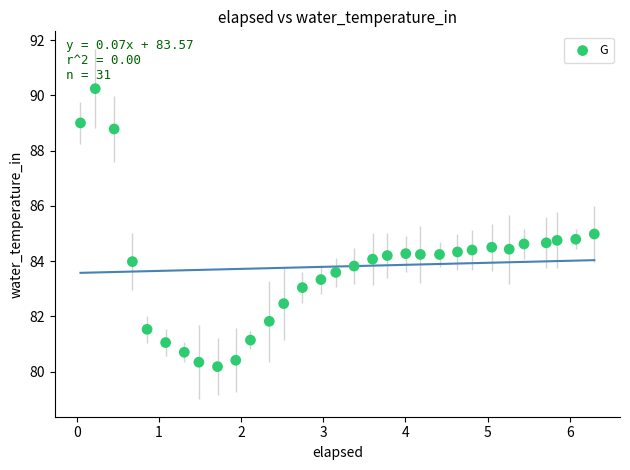

What is the range of Y values (max minus min)?

10.1